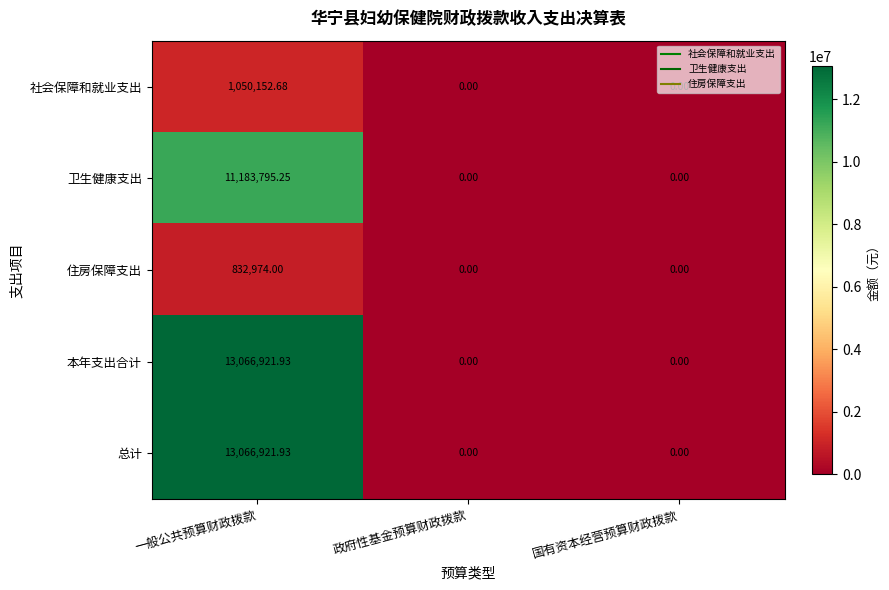

At which category is the sum across all series the highest?

一般公共预算财政拨款